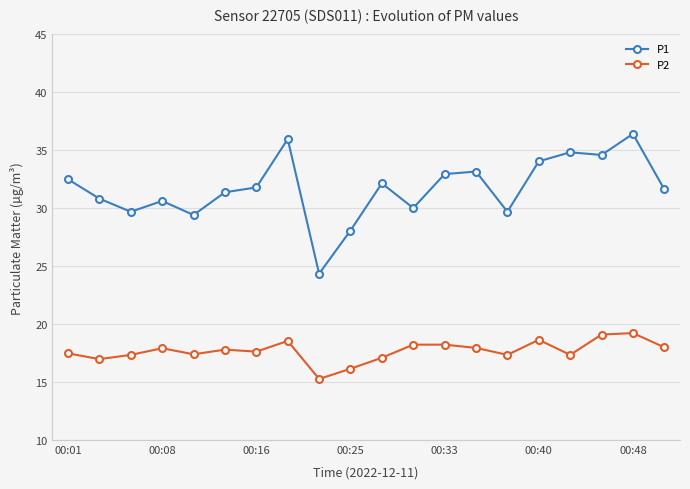

True or false: P1 and P2 cross at least once.

False